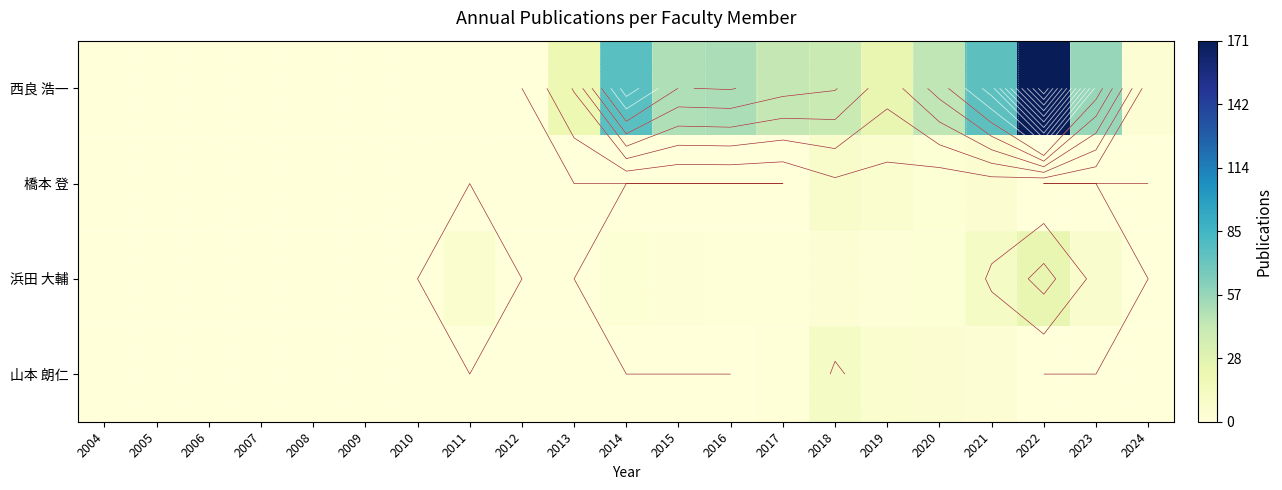

List the labels in order of 山本 朗仁 value, largest first.

2018, 2019, 2020, 2021, 2017, 2004, 2005, 2006, 2007, 2008, 2009, 2010, 2011, 2012, 2013, 2014, 2015, 2016, 2022, 2023, 2024